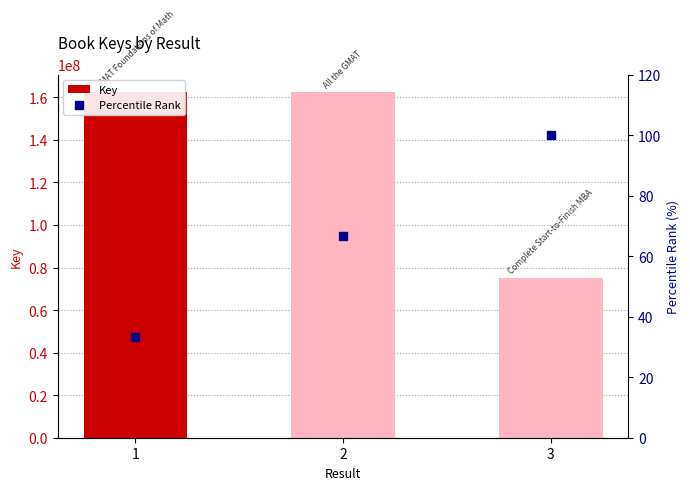

What is the total value across all series at 2?

162570941.7